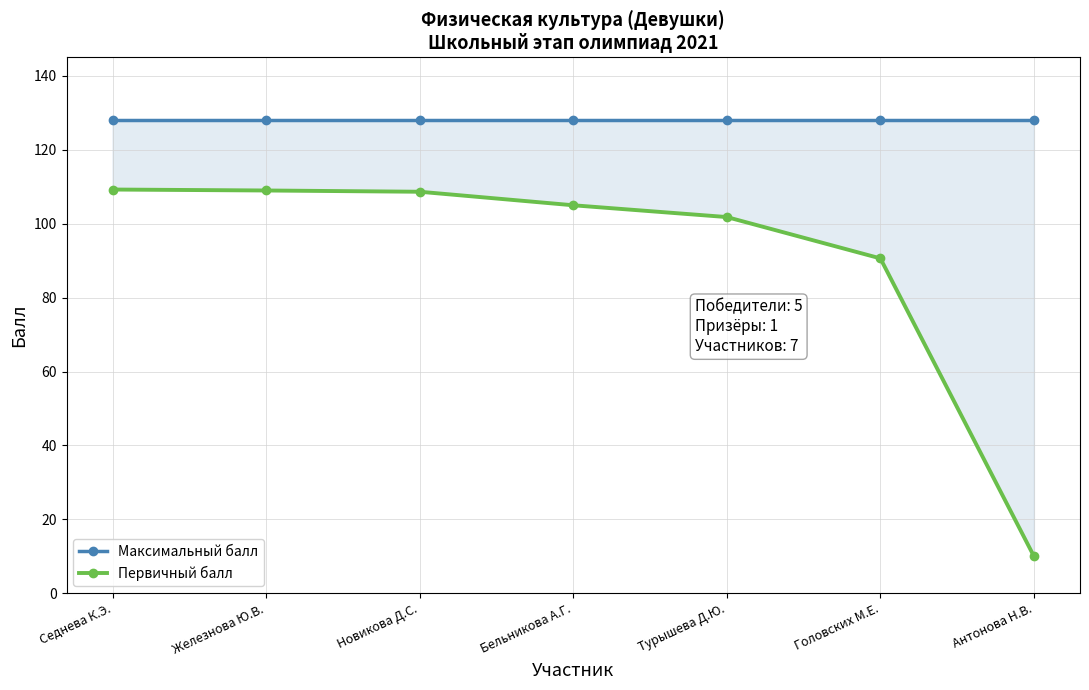

What is the spread (max minus min) of values at Антонова Н.В.?

118.0